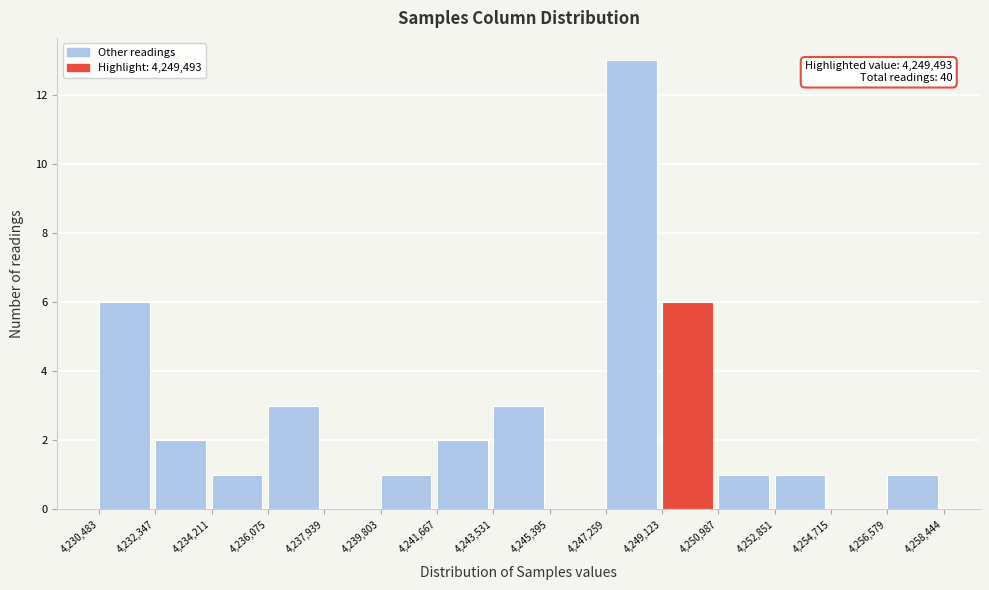

Which range on the x-axis has the tallest bar?

4,247,259 to 4,249,123